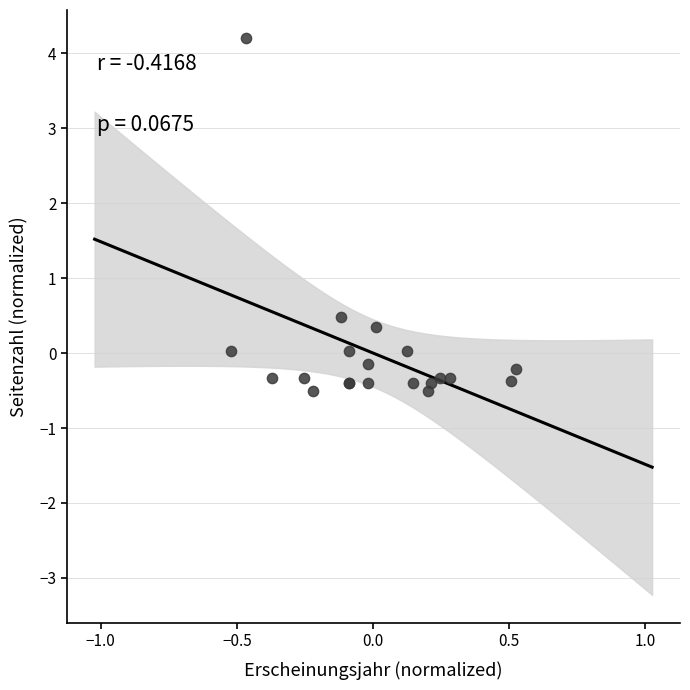

What Y value in the scatter plot is closest to 1?

0.5